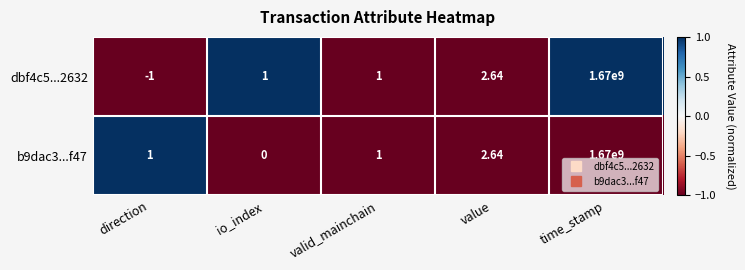

Which series has the widest spread of values?

dbf4c5...2632